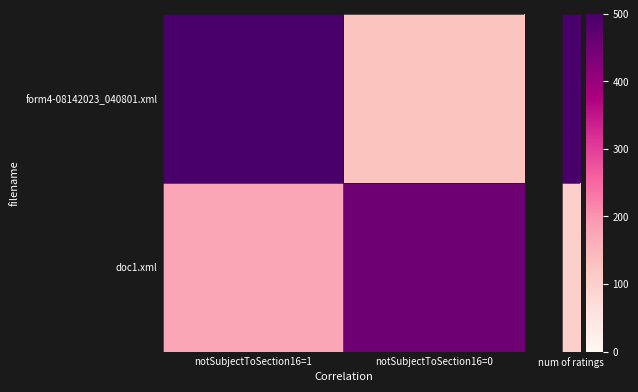

What is the total value across all series at notSubjectToSection16=0?

0.3